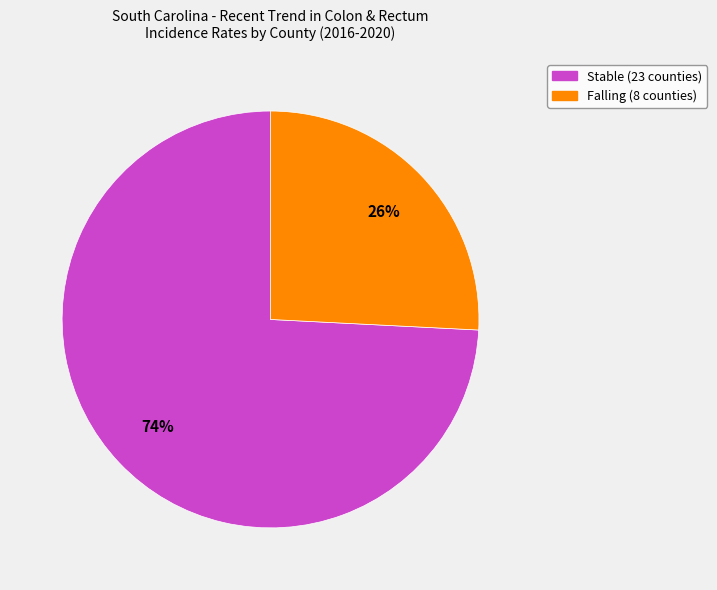

Count the number of slices in the pie.

2